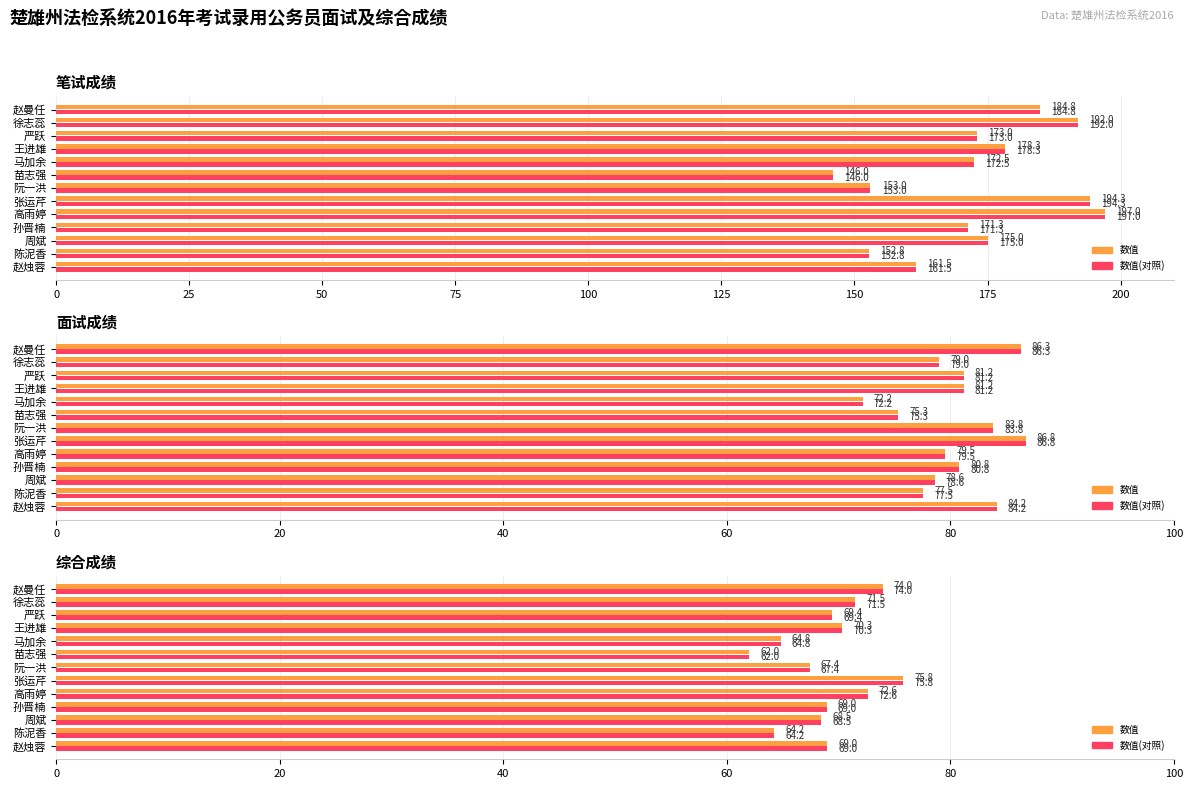

Is it true that 综合成绩 (最大) equals 75.8 at 张运芹?

True